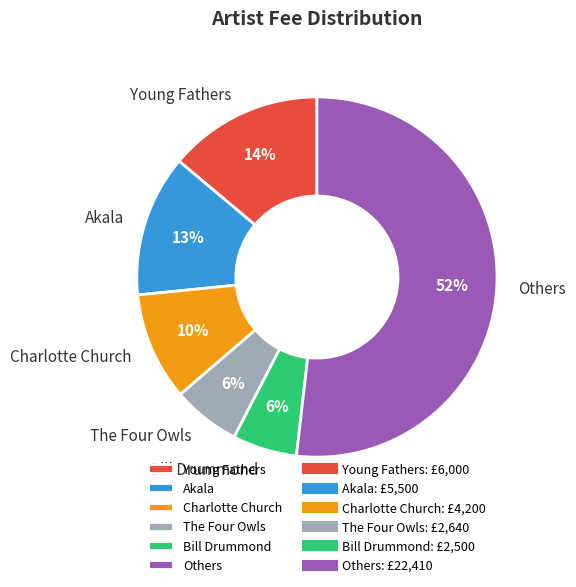

Between Akala and Others, which is larger?

Others